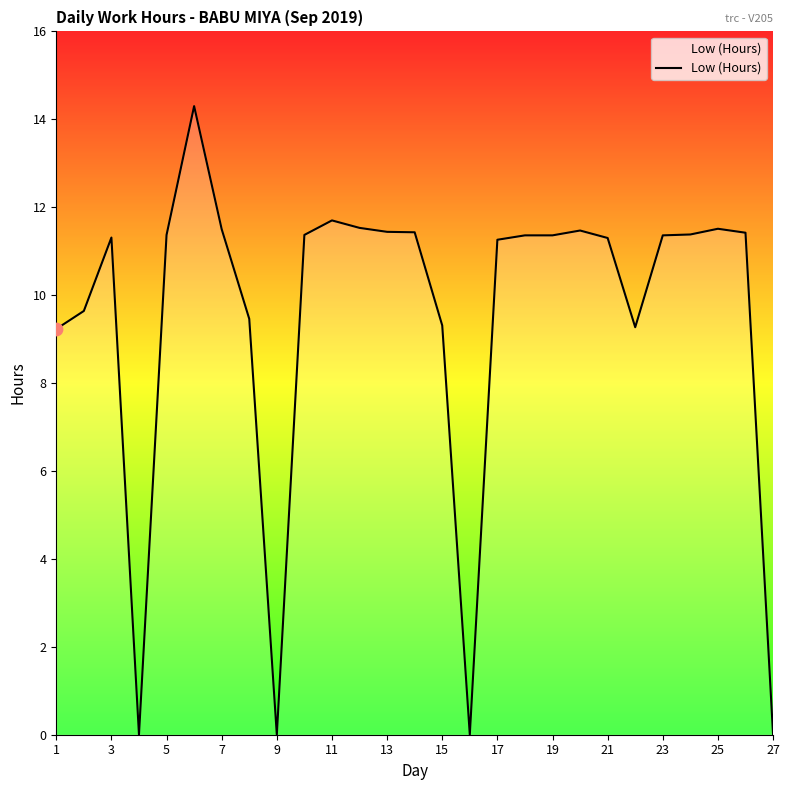

What is the greatest value displayed?

14.3